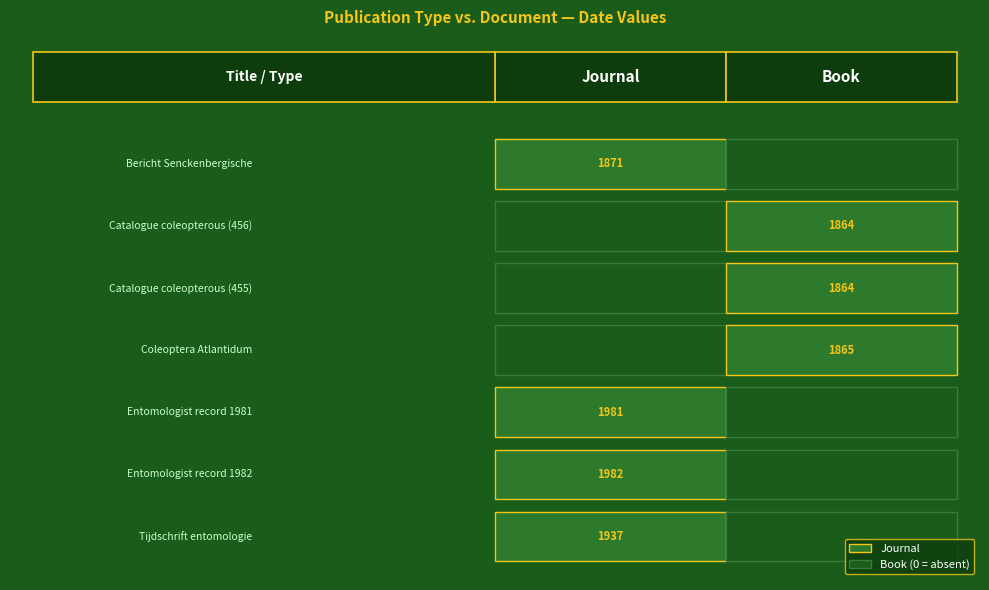

What is the total value across all series at Catalogue coleopterous (455)?

1864